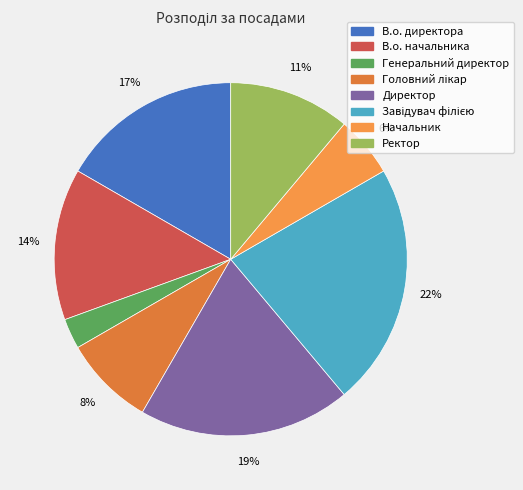

Which category has the smallest portion of the pie?

Генеральний директор